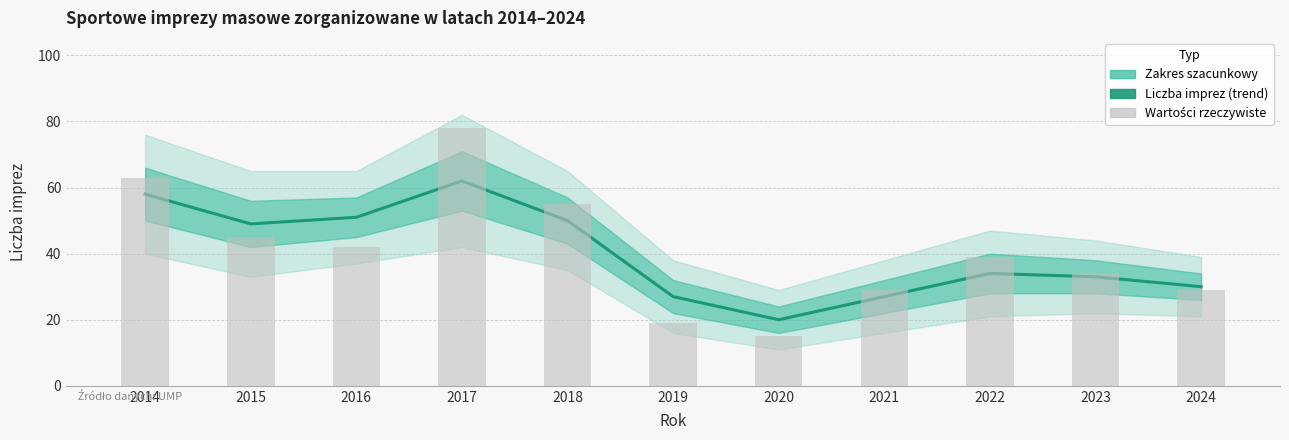

At which label does Wartości rzeczywiste first exceed 39?

2014